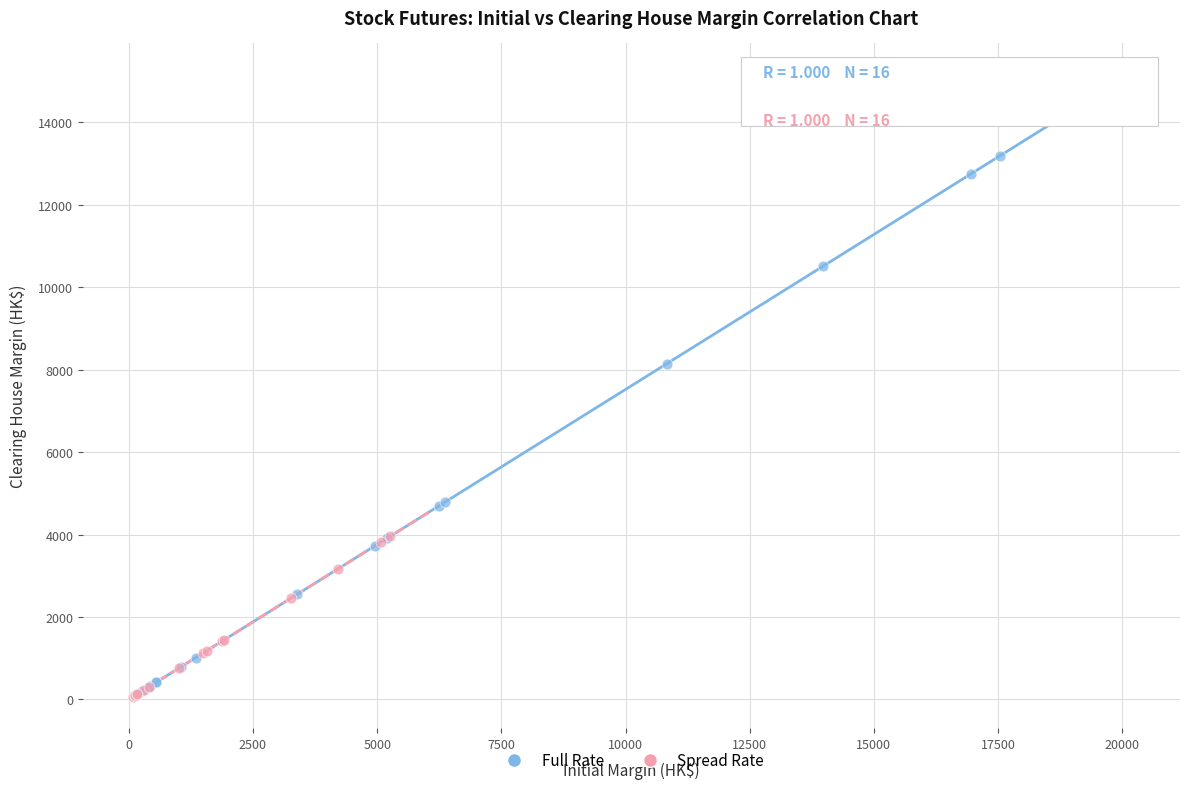

What are all the series names shown in the legend?

Full Rate, Spread Rate